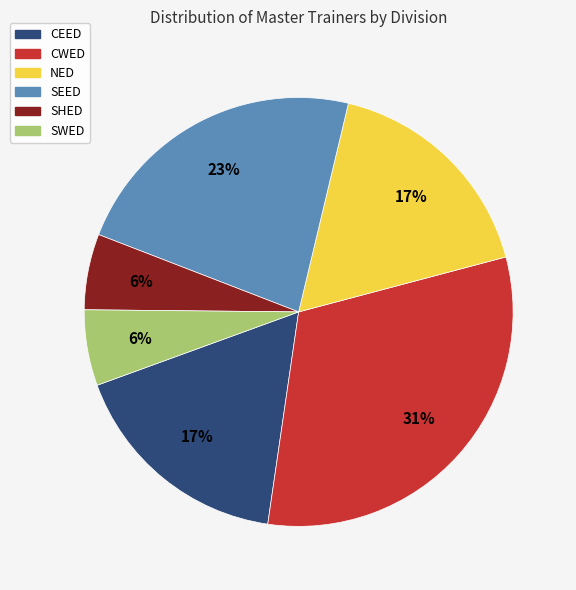

Is it true that NED is 28% of the pie?

False